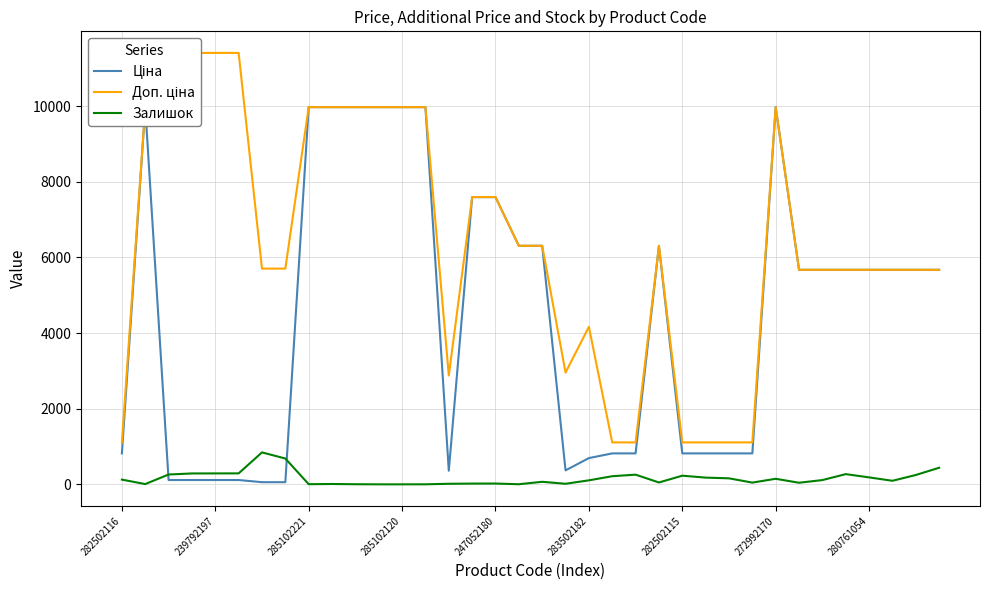

What is the difference between the Доп. ціна values at 16 and 29?

1922.7